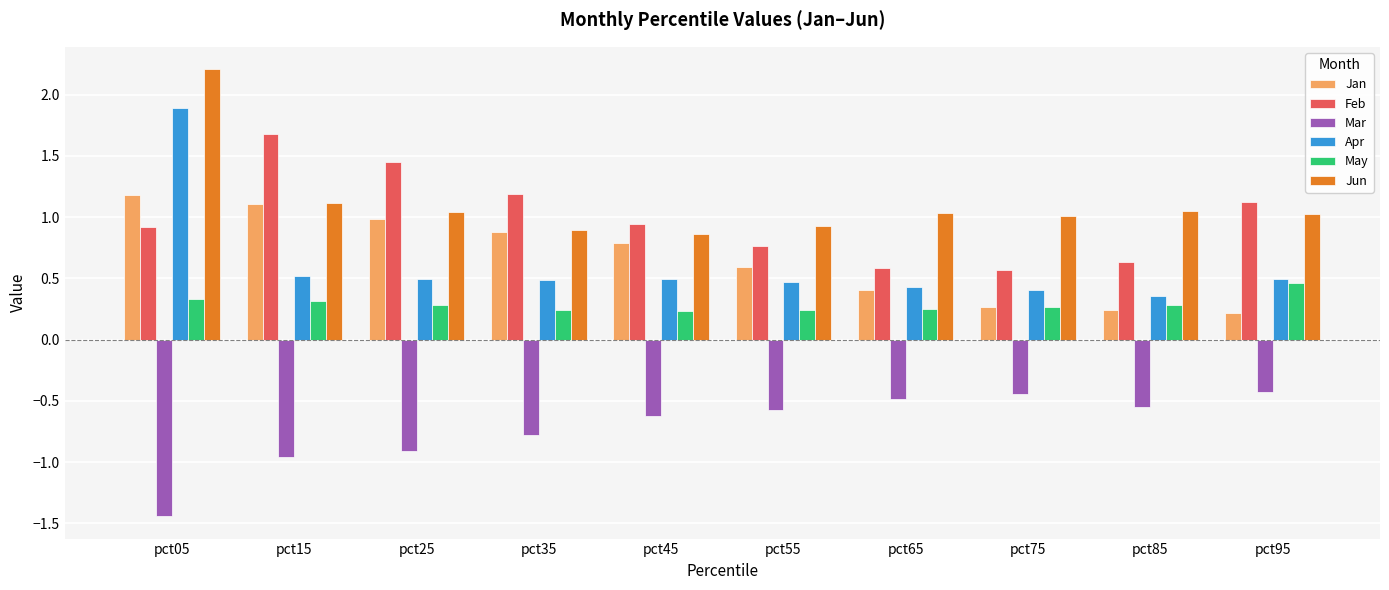

The Jun series shows 1.4 at pct05. True or false?

False